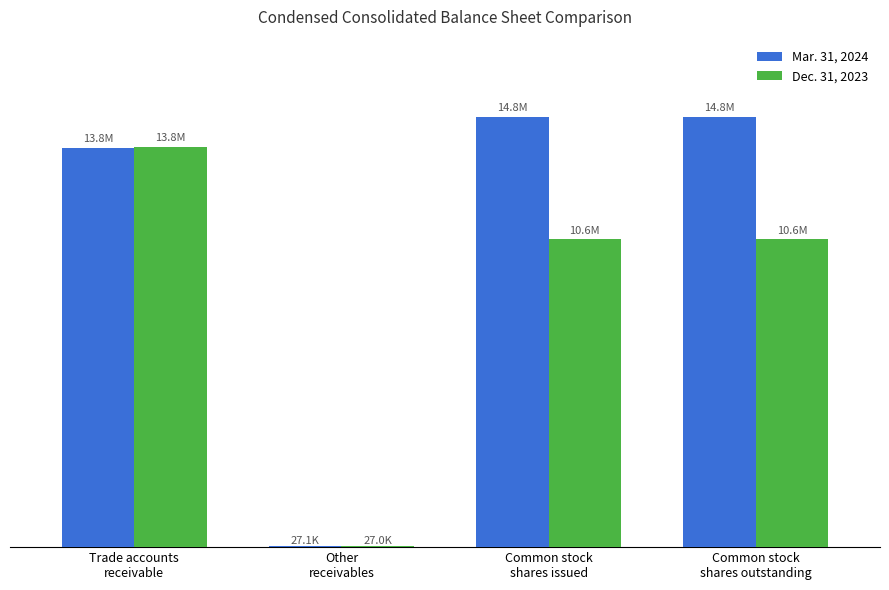

Reading left to right, what are all the values shown in this chart?

Mar. 31, 2024: 13759993	27083	14816865	14816865
Dec. 31, 2023: 13786074	27017	10625788	10625788